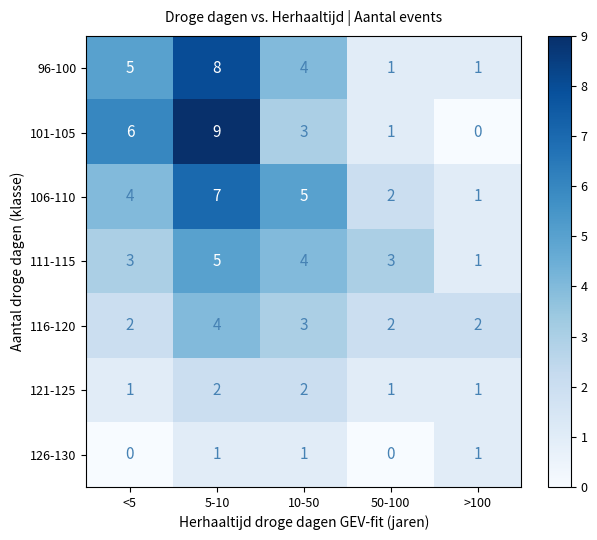

What is the difference between the highest and lowest values at 5-10?

8